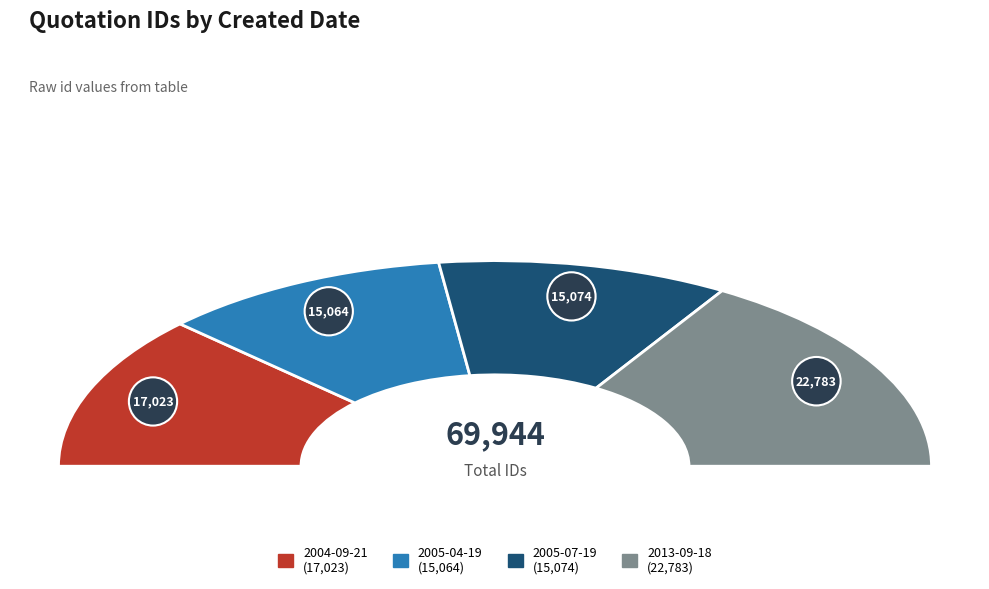

What percentage is the 2013-09-18 slice, to the nearest percent?

33%